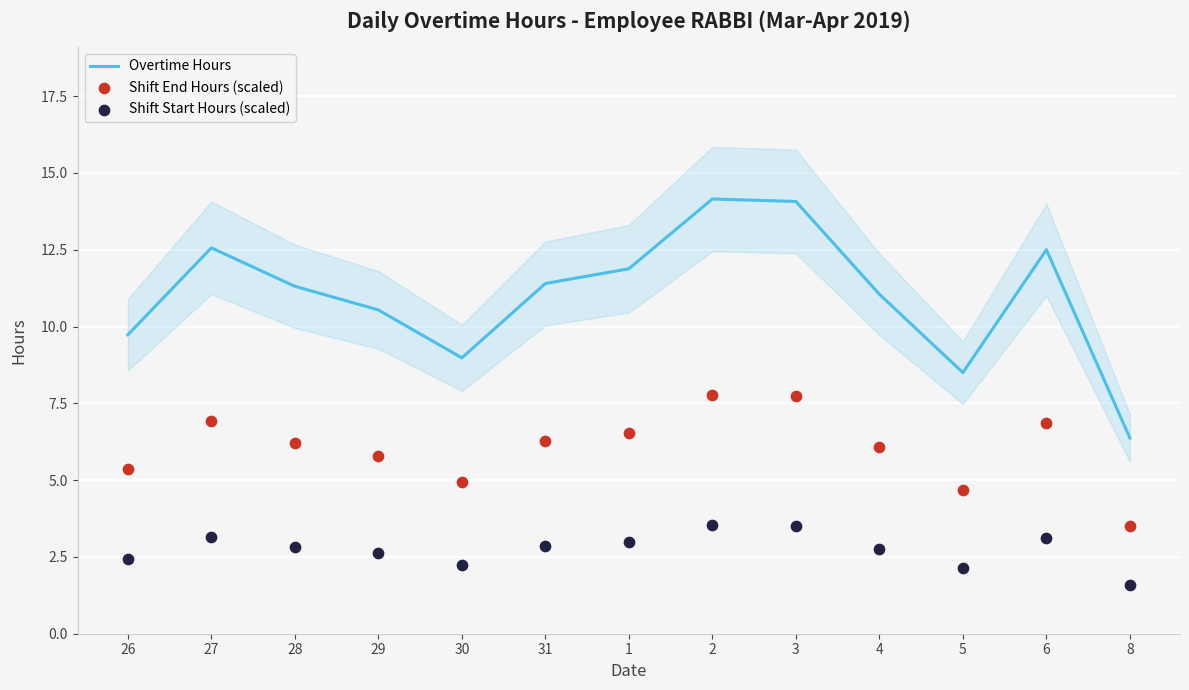

What are all the series names shown in the legend?

Overtime Hours, Shift End Hours (scaled), Shift Start Hours (scaled)